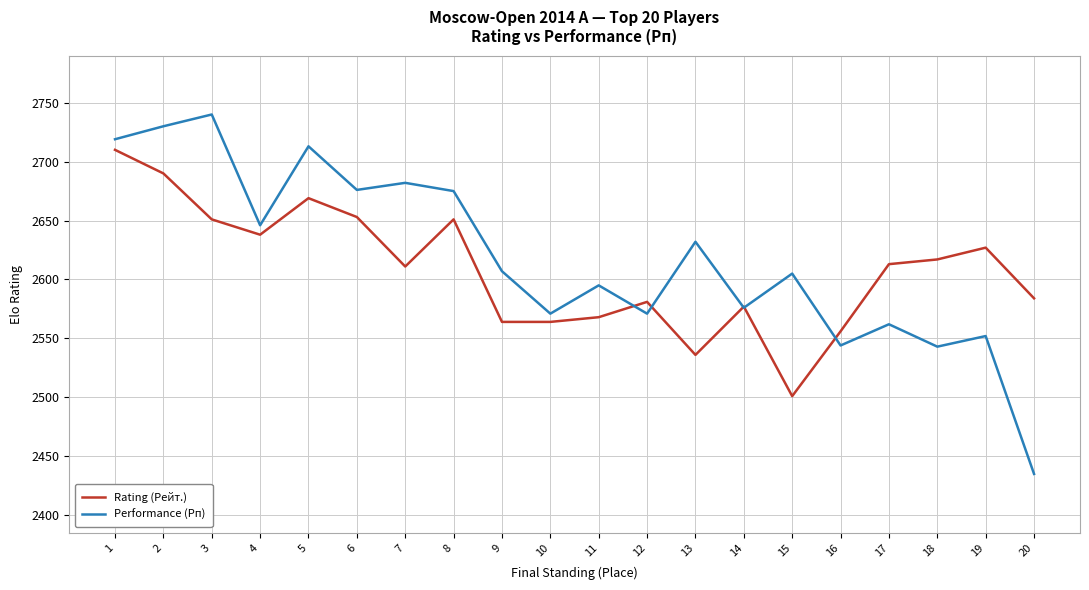

At 8, list the series in order from largest to smallest.

Performance (Рп), Rating (Рейт.)